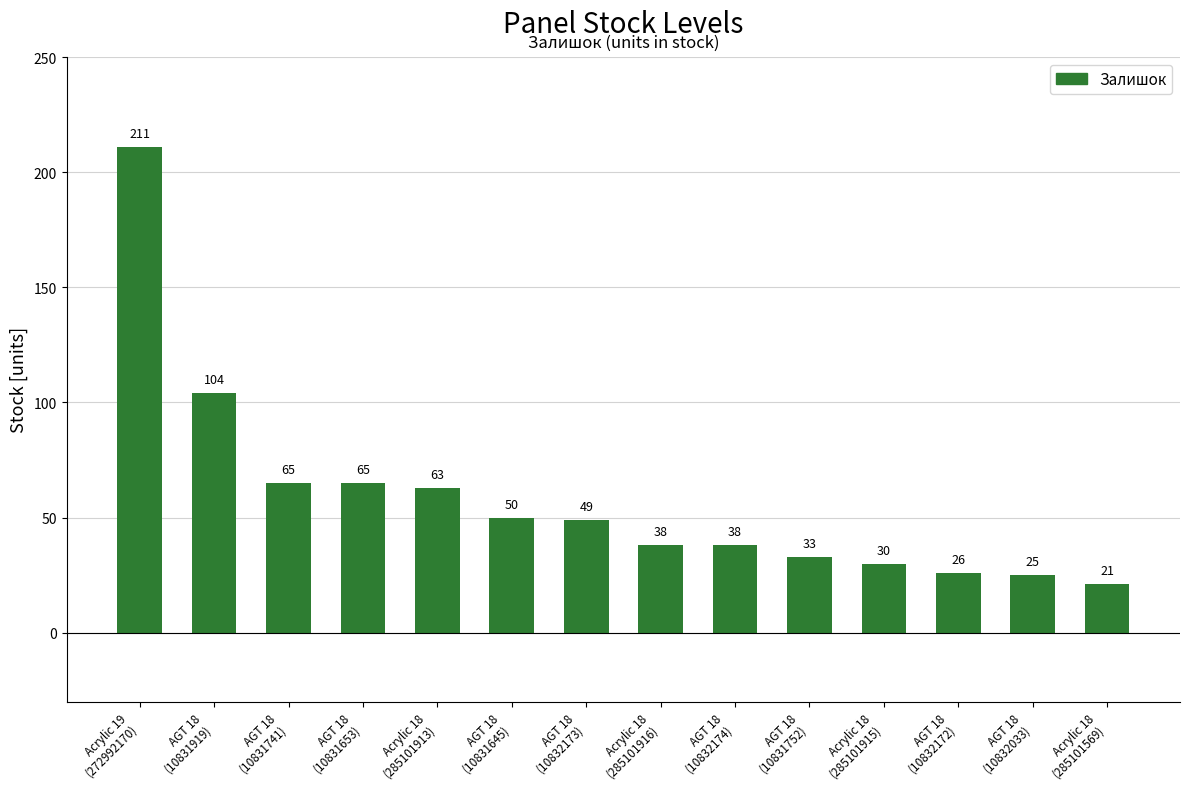

At which label is the value closest to 116?

AGT 18
(10831919)